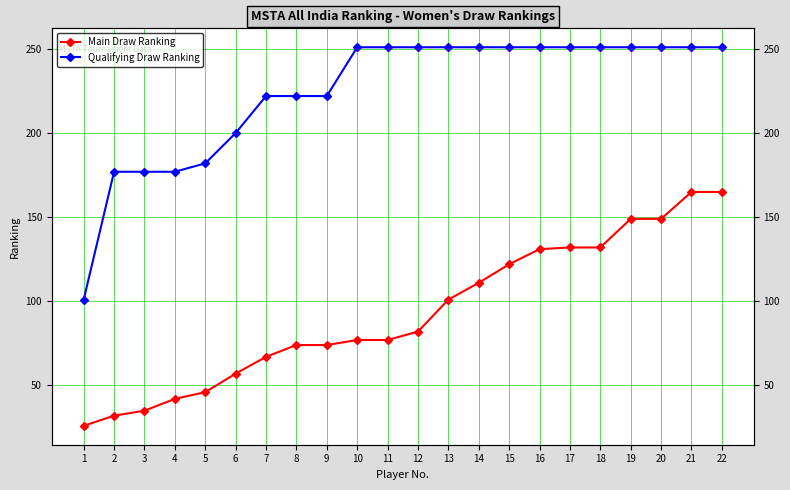

True or false: Main Draw Ranking and Qualifying Draw Ranking cross at least once.

False